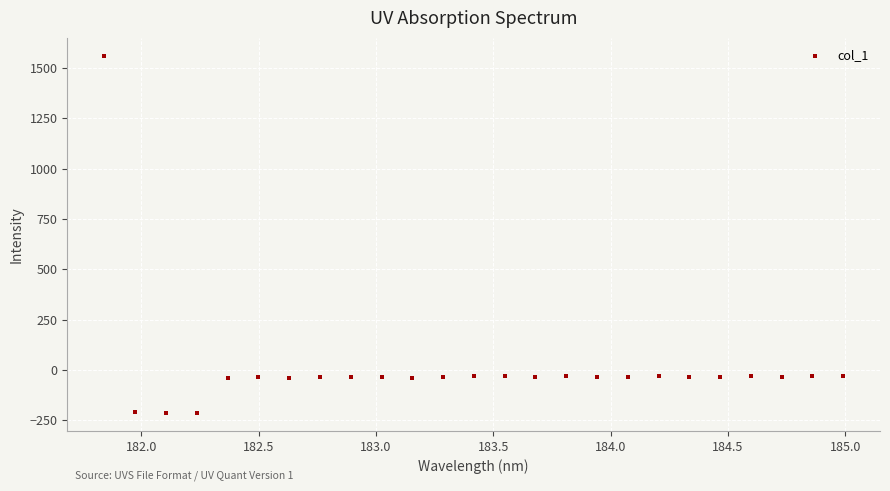

What is the range of X values (max minus min)?

3.1